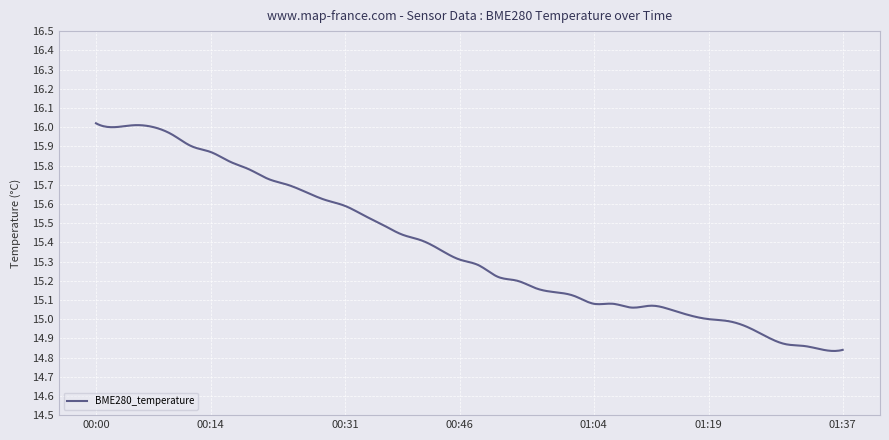

What is the sum of all values?

6149.0